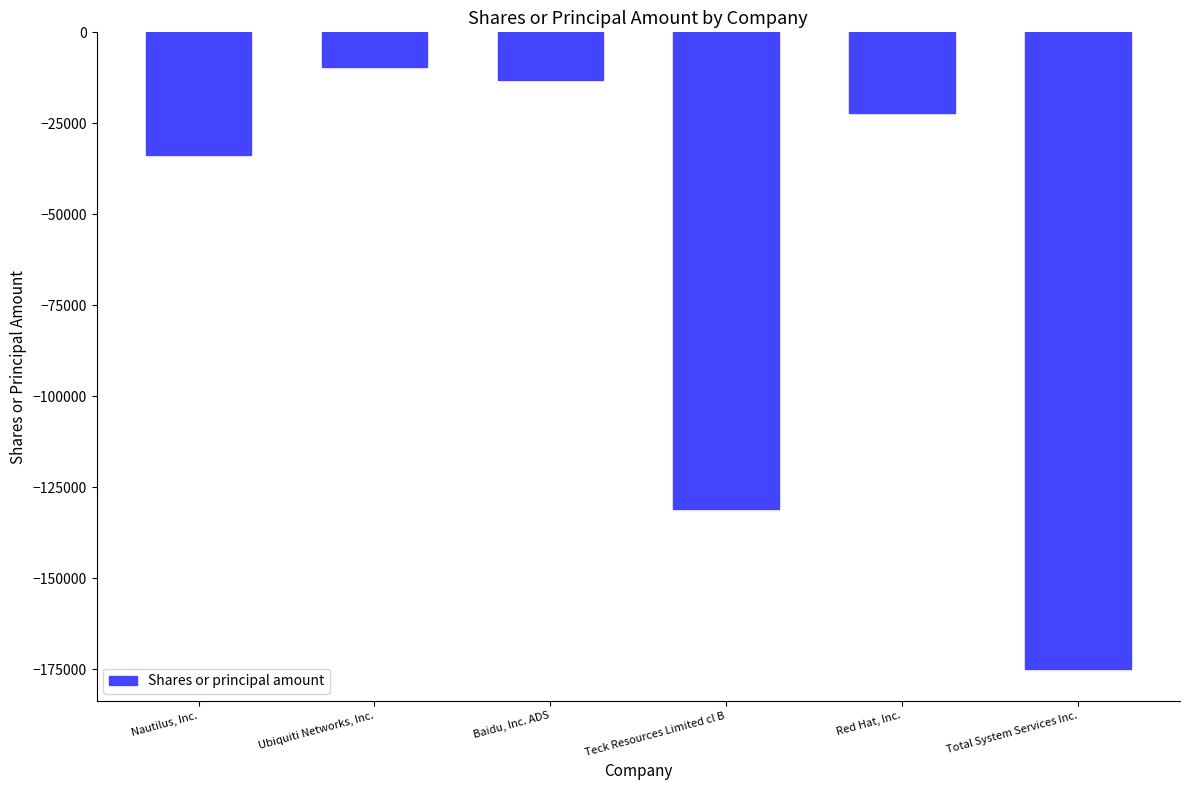

Reading left to right, transcribe all the data shown in this chart.

Nautilus, Inc.=-33650	Ubiquiti Networks, Inc.=-9510	Baidu, Inc. ADS=-12980	Teck Resources Limited cl B=-131104	Red Hat, Inc.=-22265	Total System Services Inc.=-174940